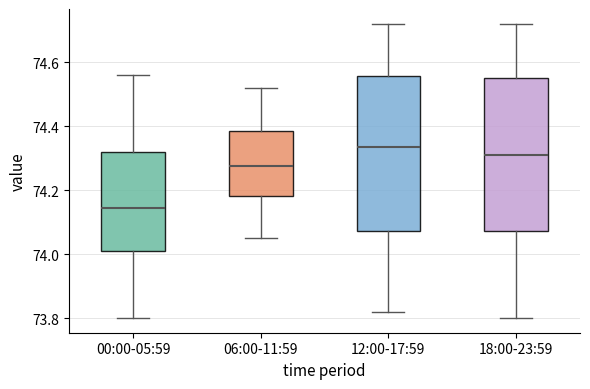

Reading left to right, transcribe this box plot: for each box, give where its median line is, the range the box spans, and where its two whiskers end, as read against the y-axis. The values are not printed on the chart, so give them approximately, as read against the axis.

00:00-05:59: median 74.14, box 74.02 to 74.32, whiskers 73.80 to 74.56
06:00-11:59: median 74.28, box 74.18 to 74.38, whiskers 74.06 to 74.52
12:00-17:59: median 74.34, box 74.08 to 74.56, whiskers 73.82 to 74.72
18:00-23:59: median 74.32, box 74.08 to 74.56, whiskers 73.80 to 74.72